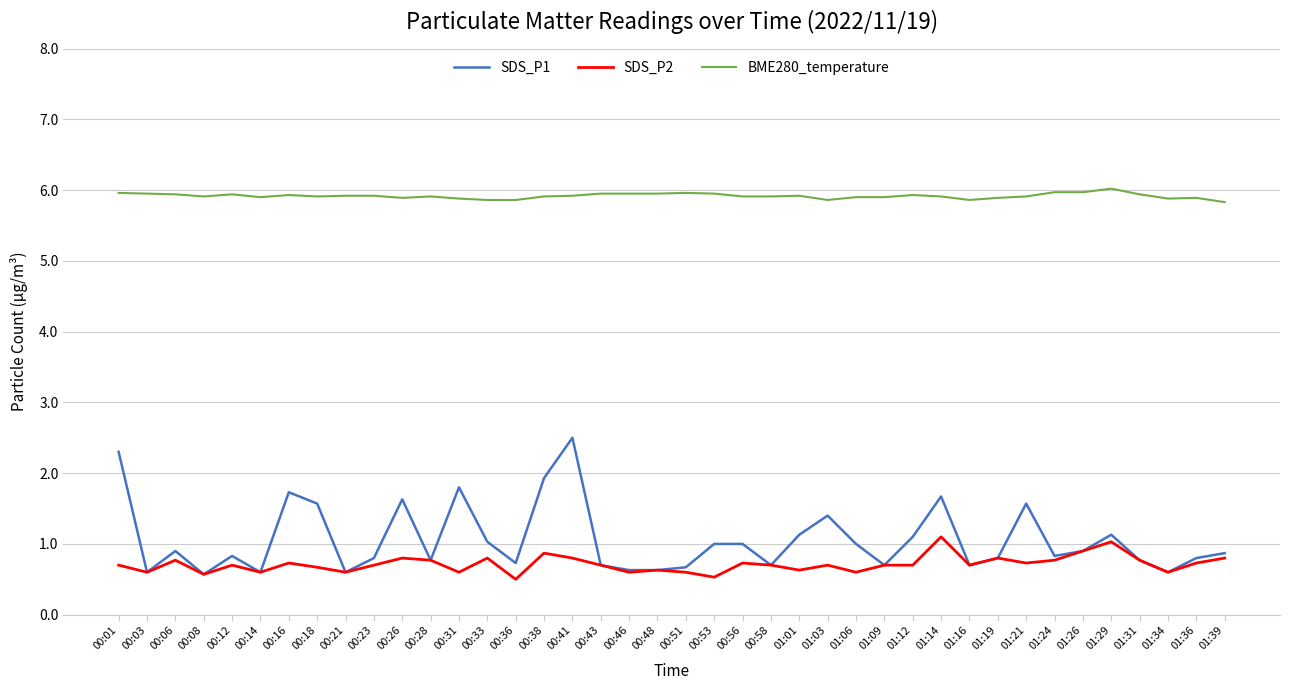

The value of BME280_temperature at 00:38 is 5.9. True or false?

True